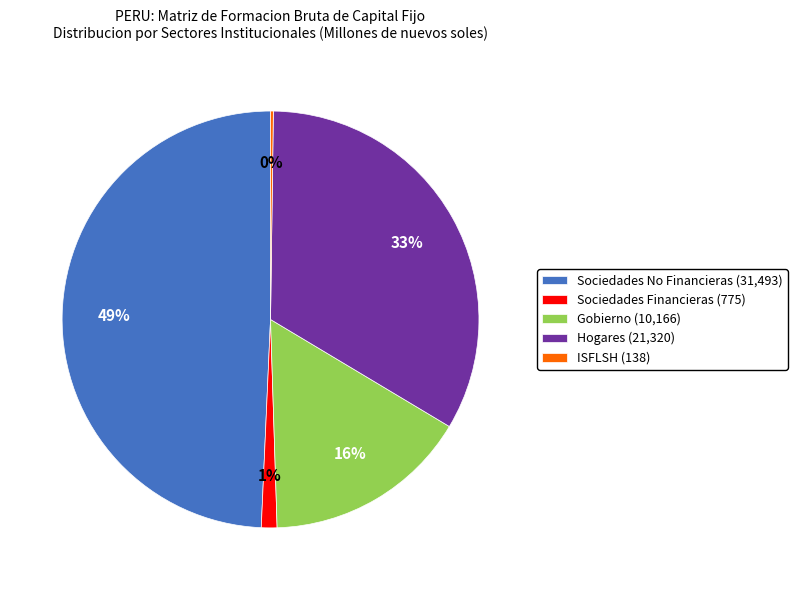

Combined, do Sociedades No Financieras and Hogares account for over 50%?

Yes